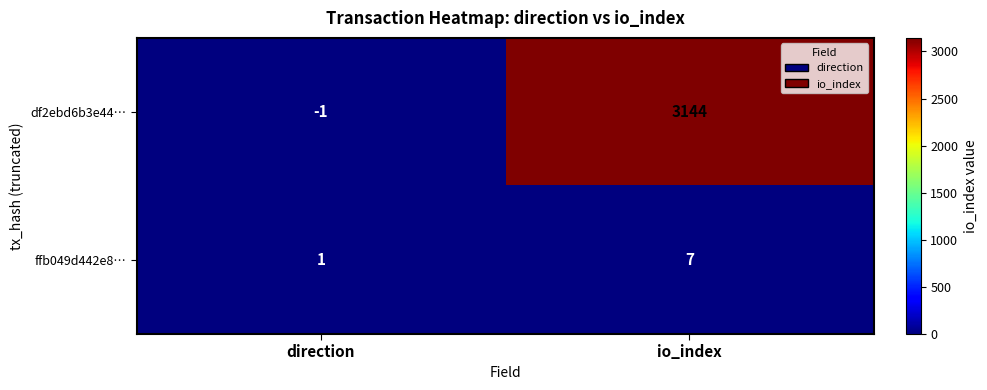

Which series changed the most between direction and io_index?

df2ebd6b3e44…